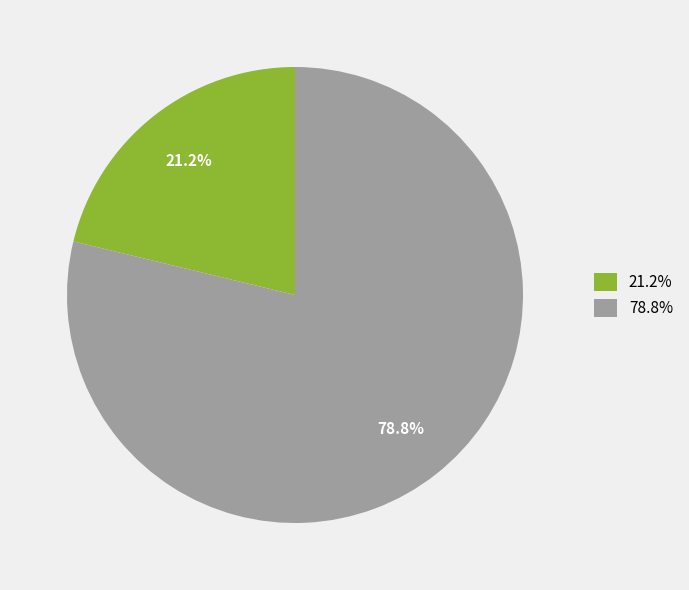

What percentage do 21.2% and 78.8% together represent?

100.0%